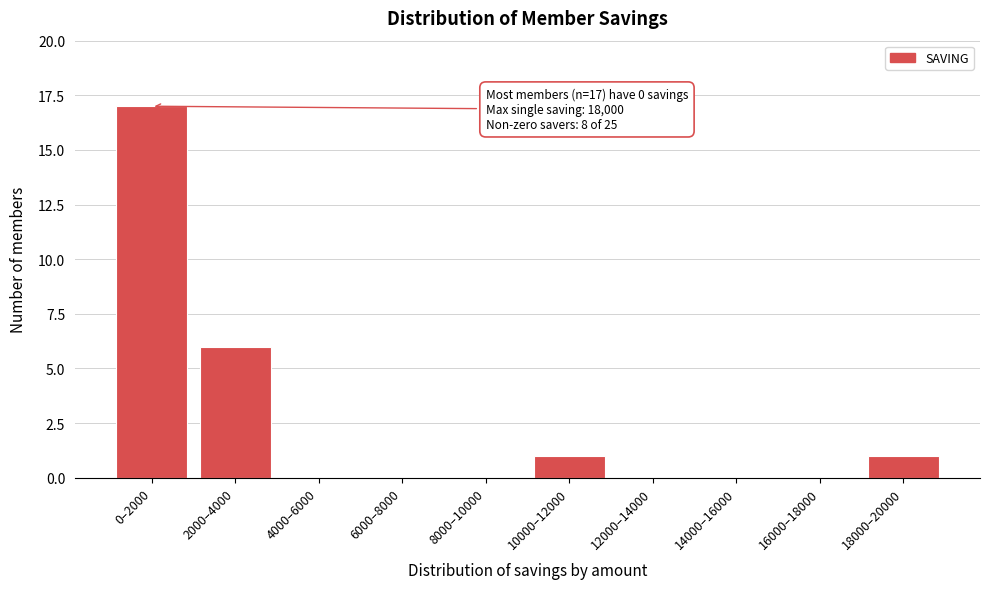

Reading right to left, extract all data points from this chart.

18000–20000=1	16000–18000=0	14000–16000=0	12000–14000=0	10000–12000=1	8000–10000=0	6000–8000=0	4000–6000=0	2000–4000=6	0–2000=17